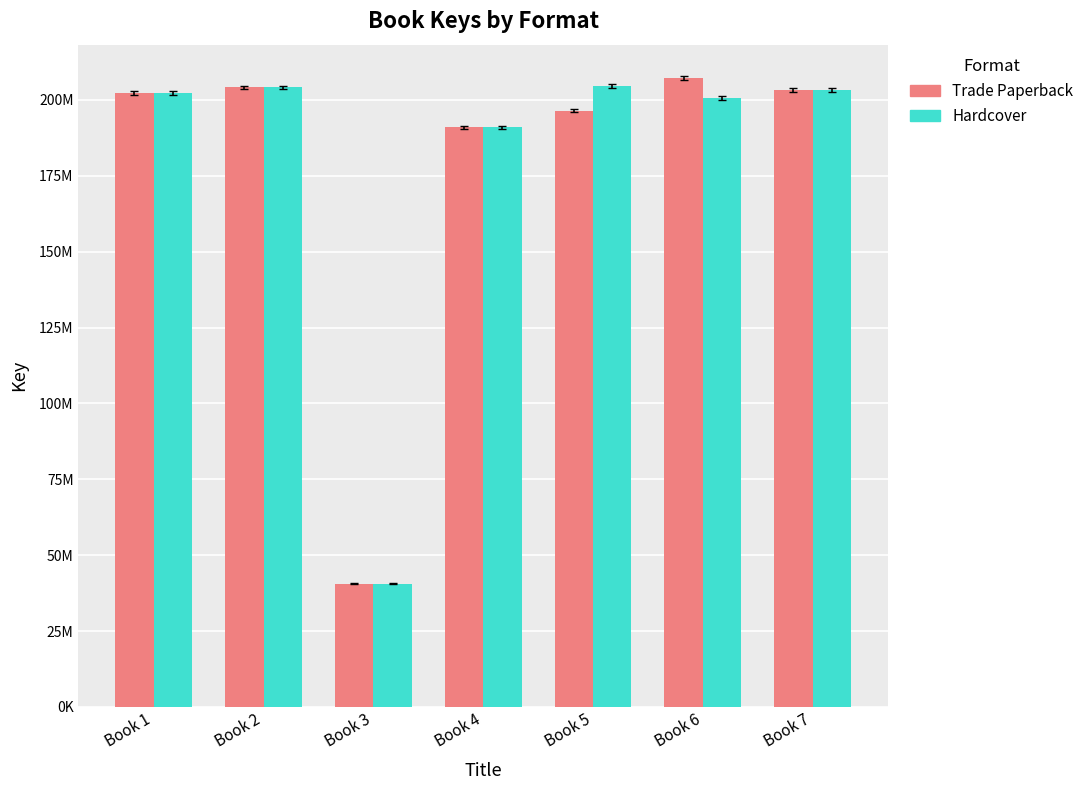

What are all the series names shown in the legend?

Trade Paperback, Hardcover